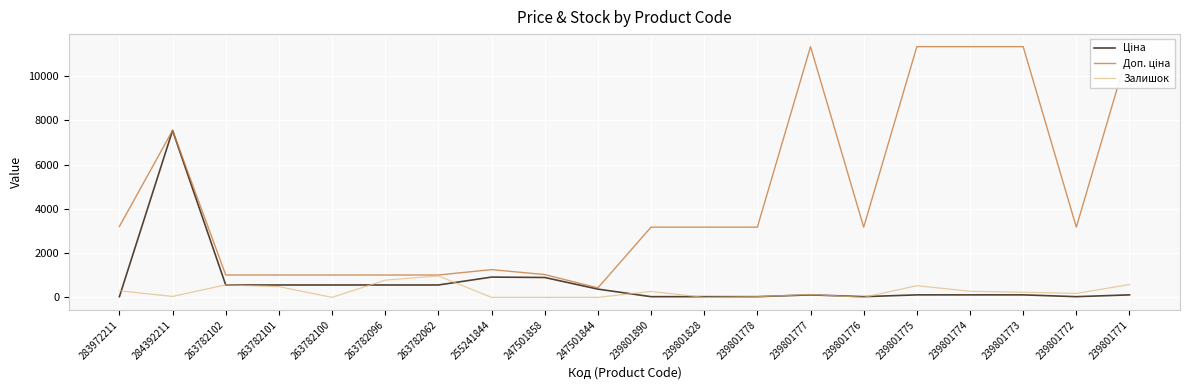

True or false: Залишок has a value of 0.0 at 247501844.

True